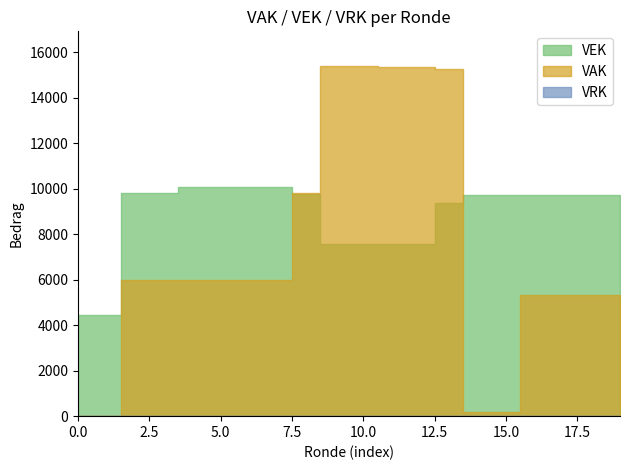

What is the value of the VEK point at the 2nd from the left?

4460